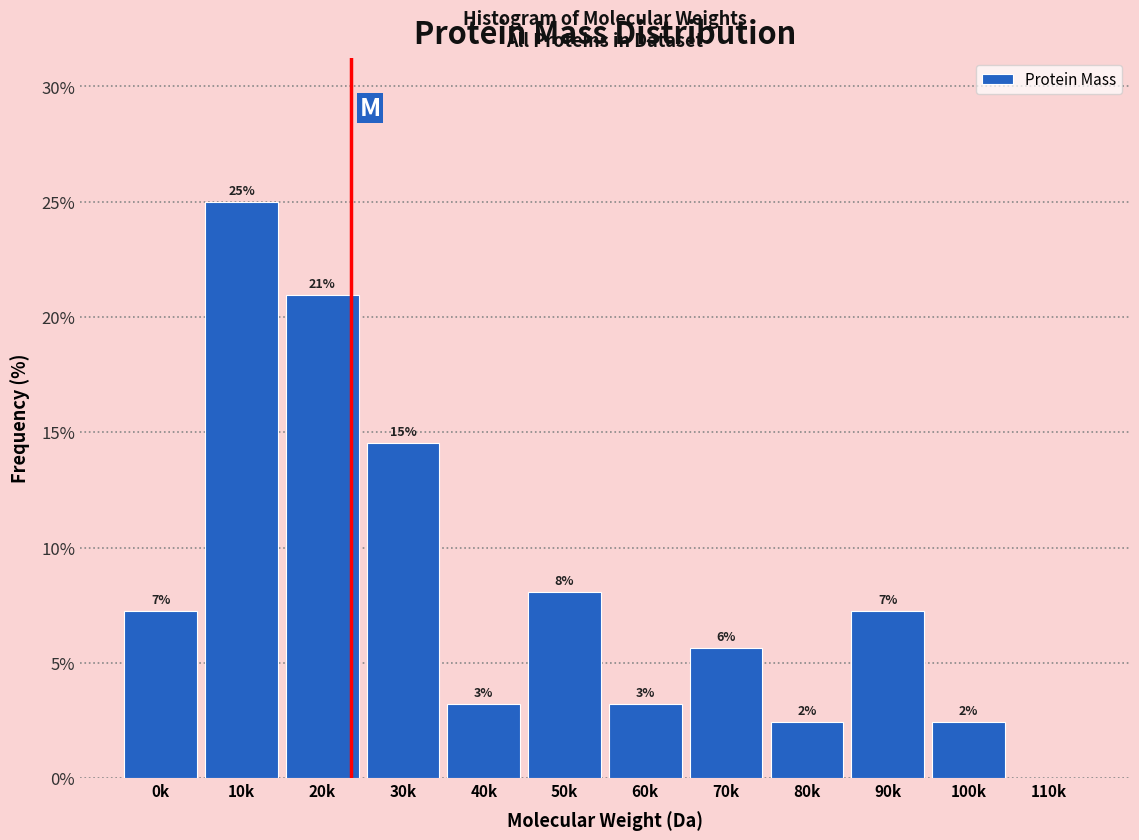

Are the bars horizontal?

No